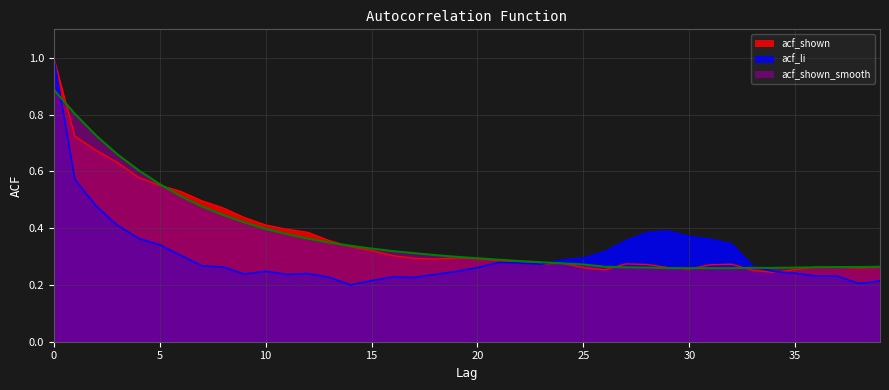

Reading right to left, list all the values displayed in this chart.

acf_shown: 39=0.3	38=0.3	37=0.3	36=0.3	35=0.3	34=0.2	33=0.3	32=0.3	31=0.3	30=0.3	29=0.3	28=0.3	27=0.3	26=0.3	25=0.3	24=0.3	23=0.3	22=0.3	21=0.3	20=0.3	19=0.3	18=0.3	17=0.3	16=0.3	15=0.3	14=0.3	13=0.4	12=0.4	11=0.4	10=0.4	9=0.4	8=0.5	7=0.5	6=0.5	5=0.6	4=0.6	3=0.6	2=0.7	1=0.7	0=1.0
acf_li: 39=0.2	38=0.2	37=0.2	36=0.2	35=0.2	34=0.2	33=0.3	32=0.3	31=0.4	30=0.4	29=0.4	28=0.4	27=0.4	26=0.3	25=0.3	24=0.3	23=0.3	22=0.3	21=0.3	20=0.3	19=0.2	18=0.2	17=0.2	16=0.2	15=0.2	14=0.2	13=0.2	12=0.2	11=0.2	10=0.2	9=0.2	8=0.3	7=0.3	6=0.3	5=0.3	4=0.4	3=0.4	2=0.5	1=0.6	0=1.0
acf_shown_smooth: 39=0.3	38=0.3	37=0.3	36=0.3	35=0.3	34=0.3	33=0.3	32=0.3	31=0.3	30=0.3	29=0.3	28=0.3	27=0.3	26=0.3	25=0.3	24=0.3	23=0.3	22=0.3	21=0.3	20=0.3	19=0.3	18=0.3	17=0.3	16=0.3	15=0.3	14=0.3	13=0.3	12=0.4	11=0.4	10=0.4	9=0.4	8=0.4	7=0.5	6=0.5	5=0.6	4=0.6	3=0.7	2=0.7	1=0.8	0=0.9